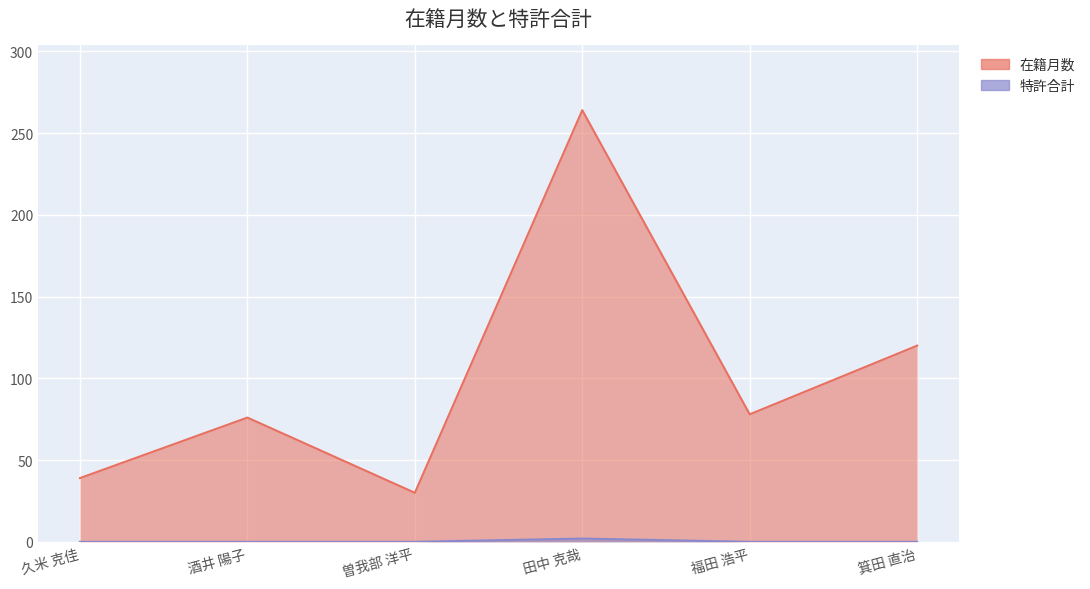

How many categories are shown in the chart?

6